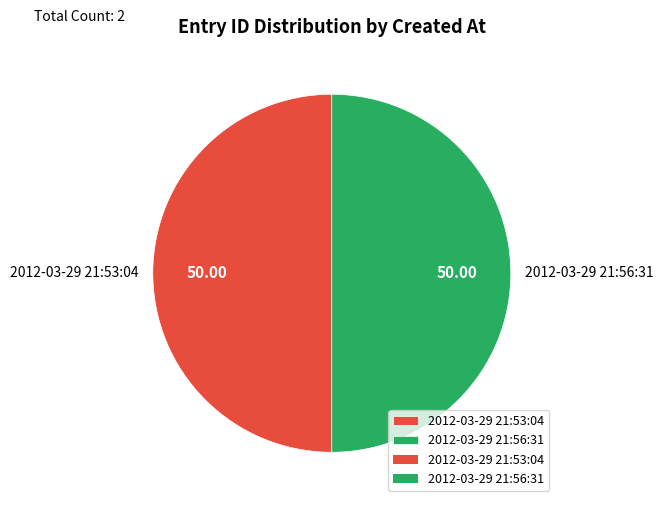

What is the ratio of the value at 2012-03-29 21:56:31 to the value at 2012-03-29 21:53:04?

1.0